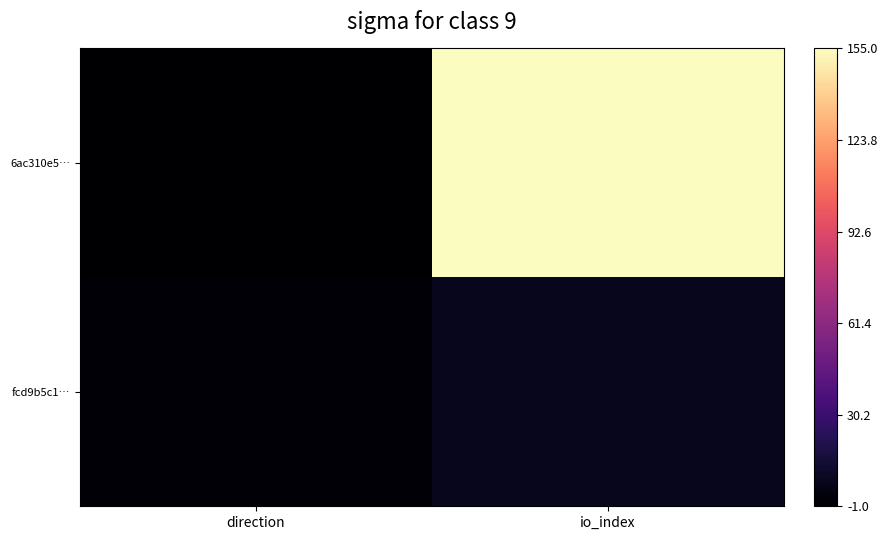

Which series changed the most between direction and io_index?

6ac310e5…